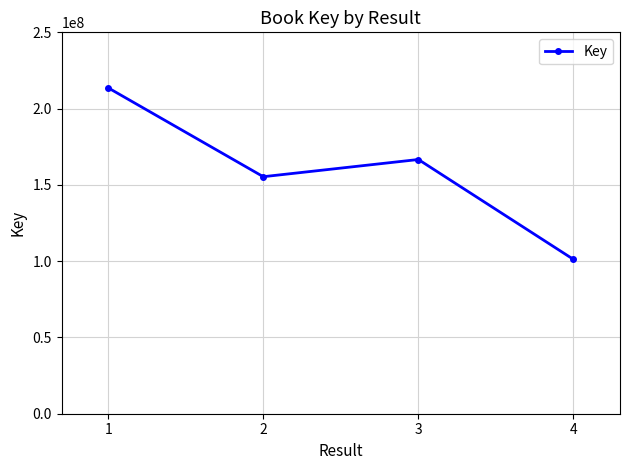

How many points are lower than both their immediate neighbors (excluding endpoints)?

1